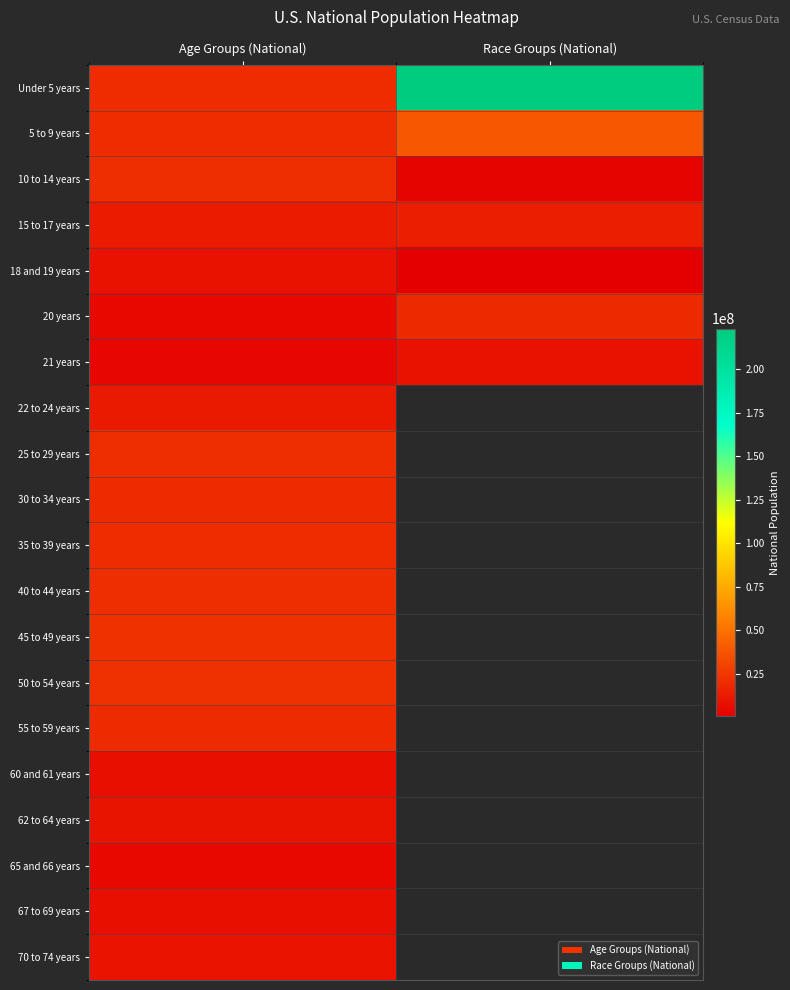

What is the difference between the Under 5 years values at Race Groups (National) and Age Groups (National)?

203351903.0